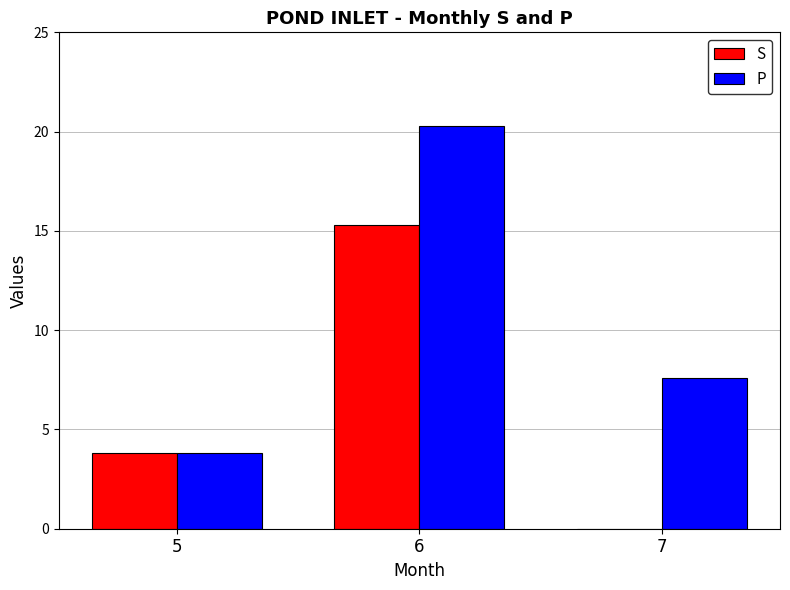

What is the sum of the P values at 7 and 6?

27.9